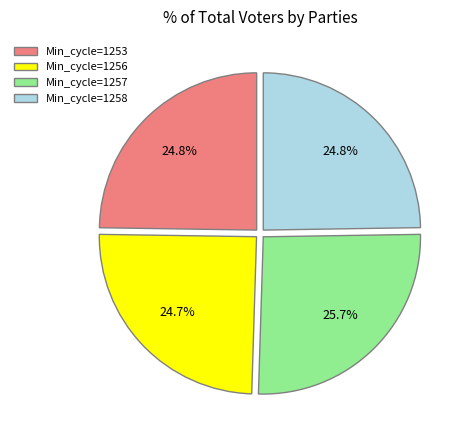

What is the largest slice in the pie chart?

Min_cycle=1257